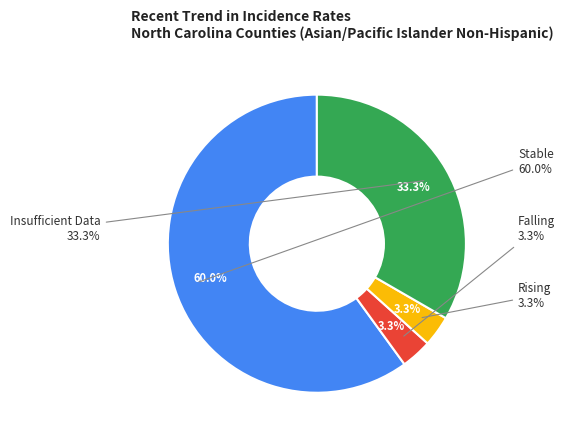

Combined, what portion of the pie is falling and rising?

6.7%